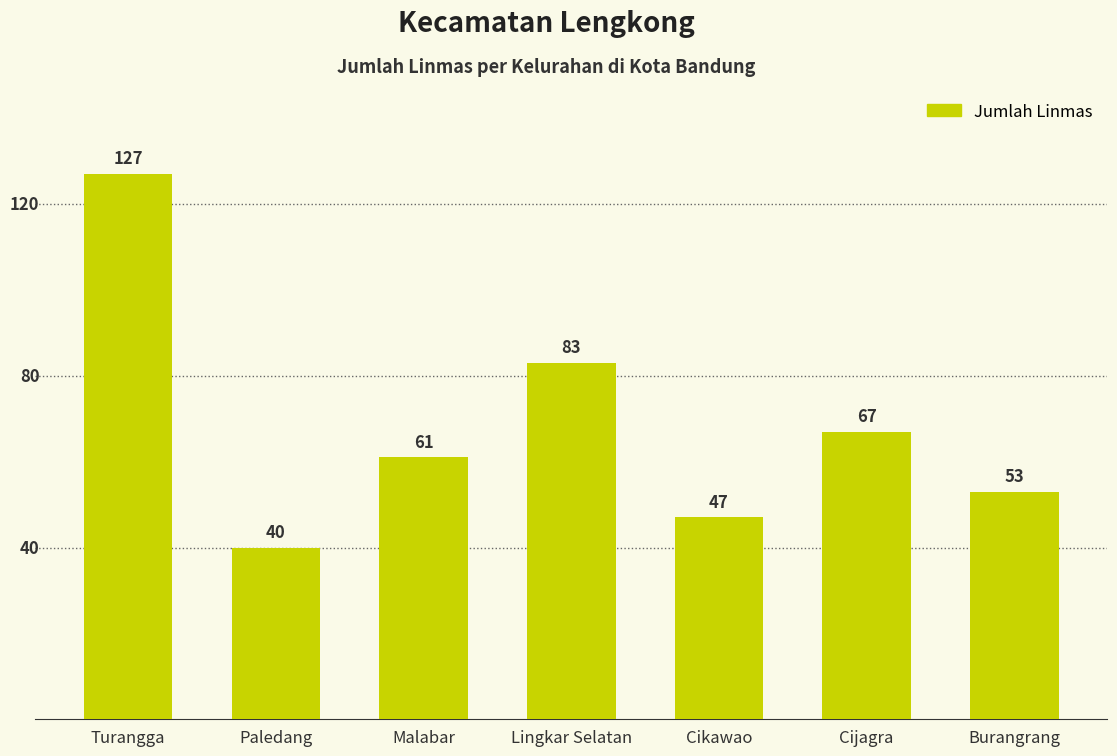

What is the difference between the second highest and minimum values?

43